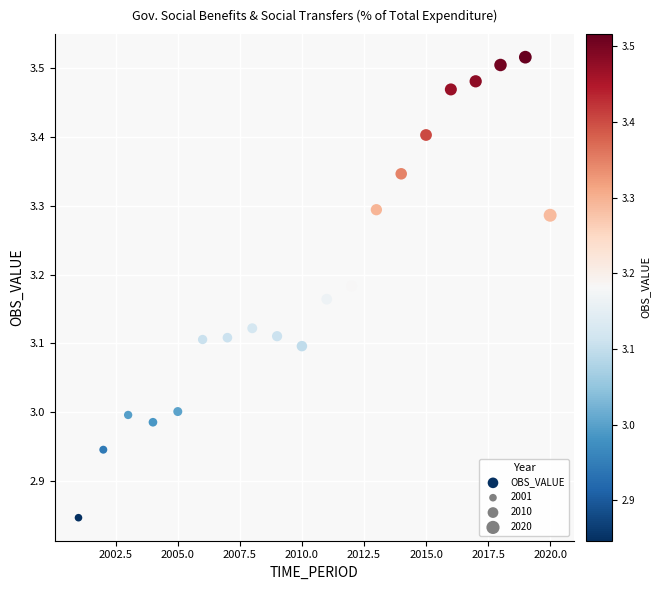

What is the range of Y values (max minus min)?

0.7